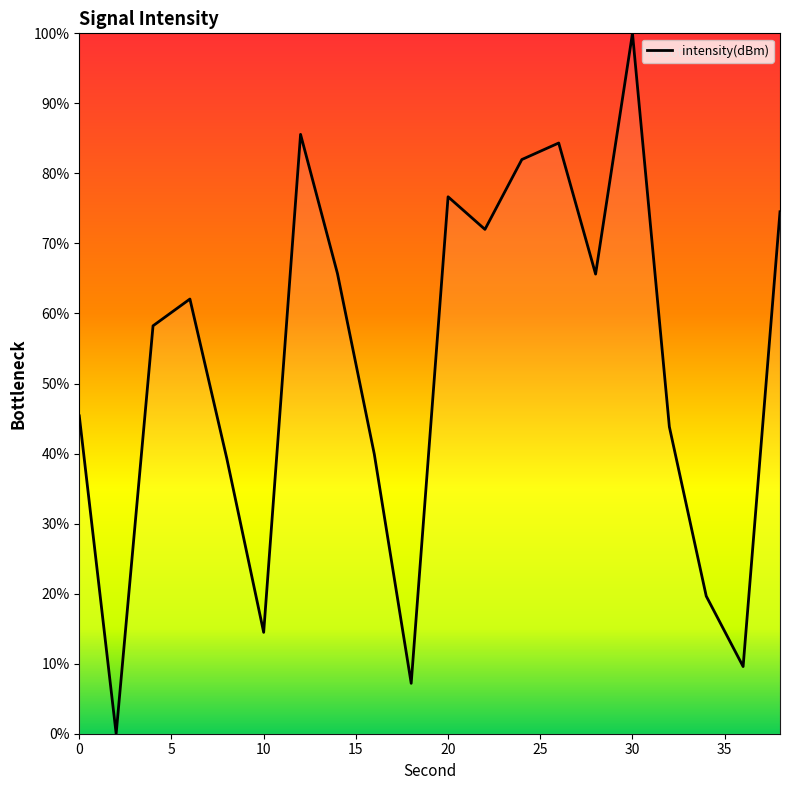

What is the greatest value displayed?

100.0